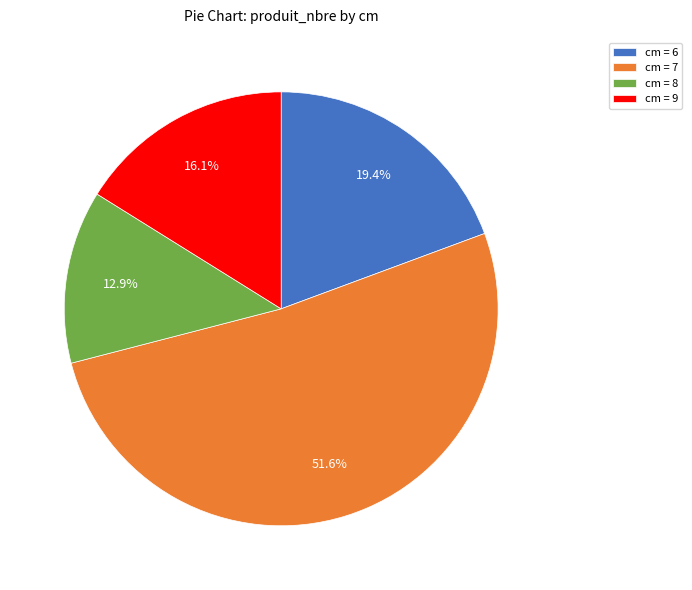

How many segments does this pie chart have?

4